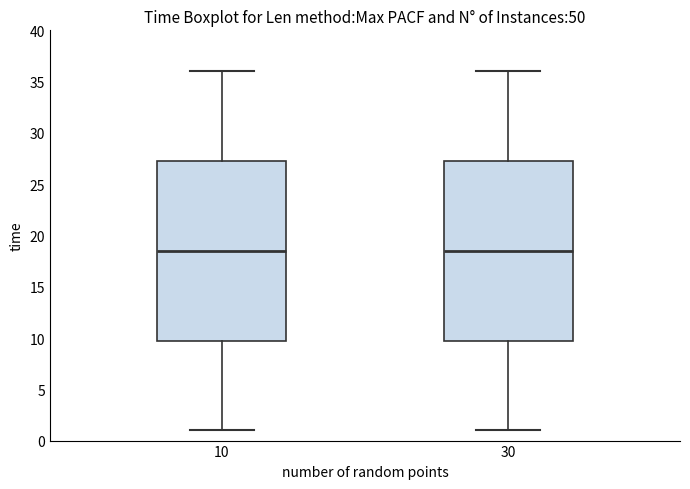

Reading left to right, read every box against the y-axis: the position of its median line, the range the box covers, and the ends of its whiskers. The values are not printed on the chart, so give them approximately, as read against the axis.

10: median 18.5, box 10.0 to 27.5, whiskers 1.0 to 36.0
30: median 18.5, box 10.0 to 27.5, whiskers 1.0 to 36.0